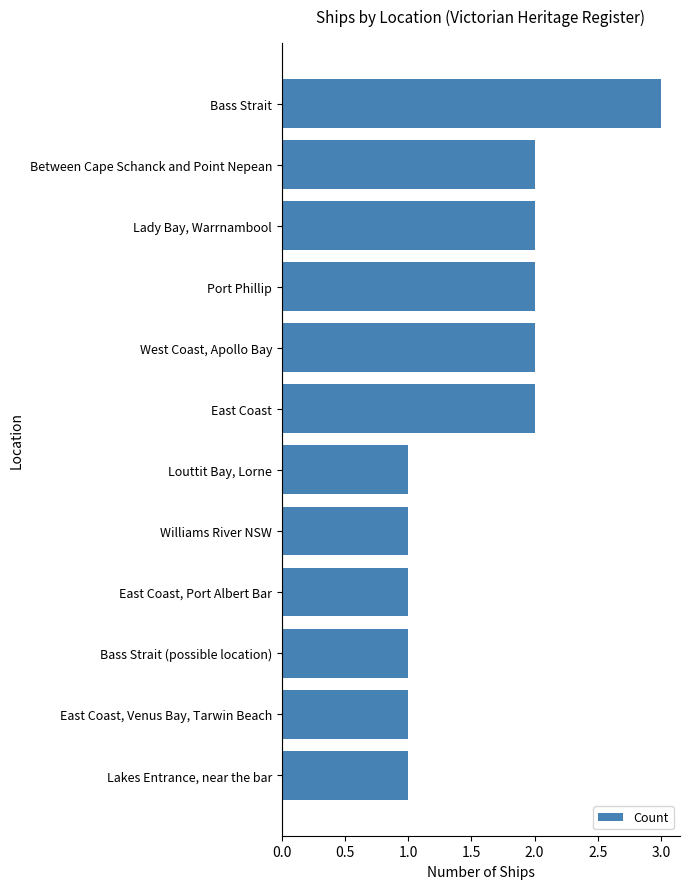

The chart shows a value of 1 at West Coast, Apollo Bay. True or false?

False